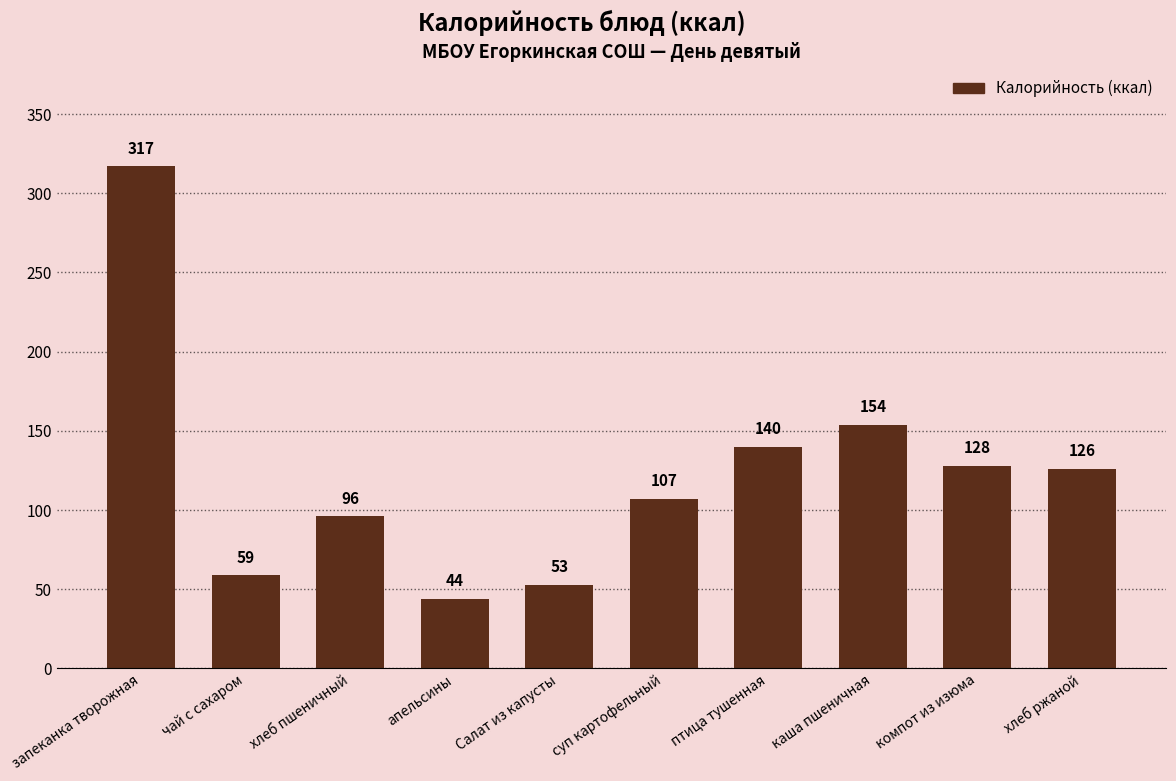

What is the sum of all values?

1224